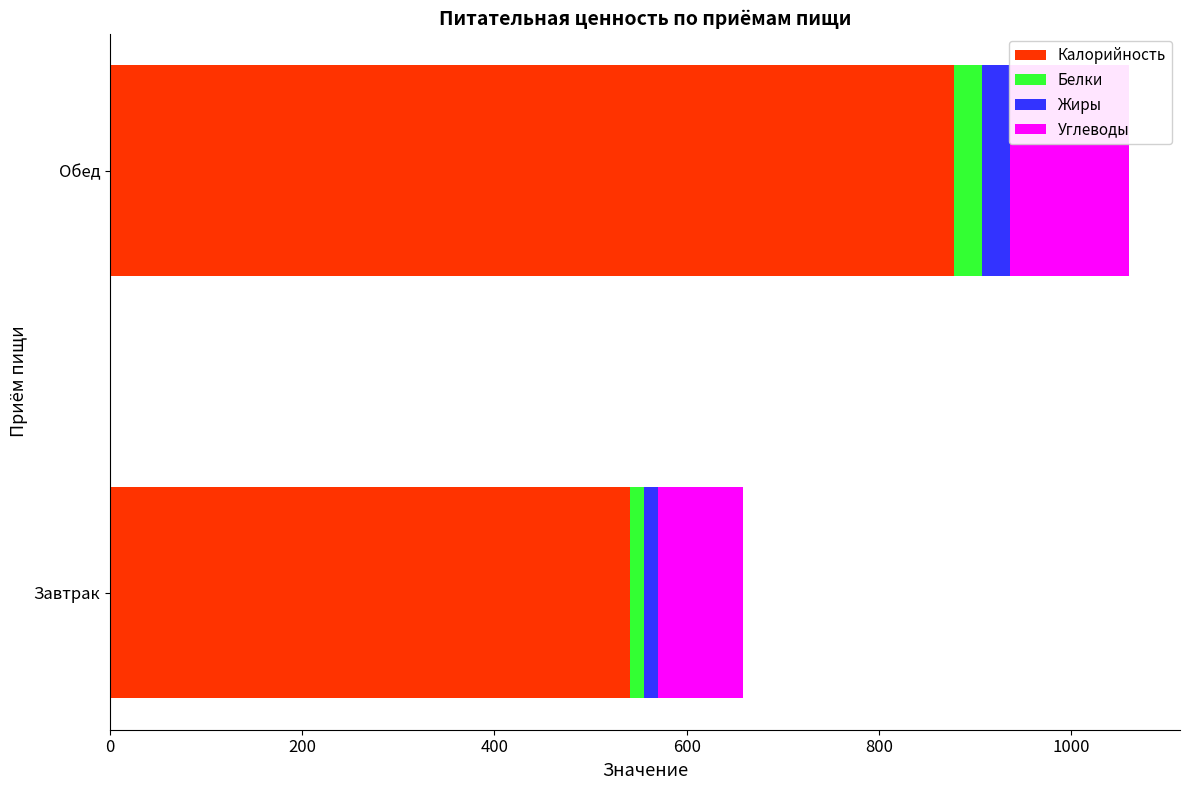

True or false: Калорийность has a value of 541.3 at Завтрак.

True